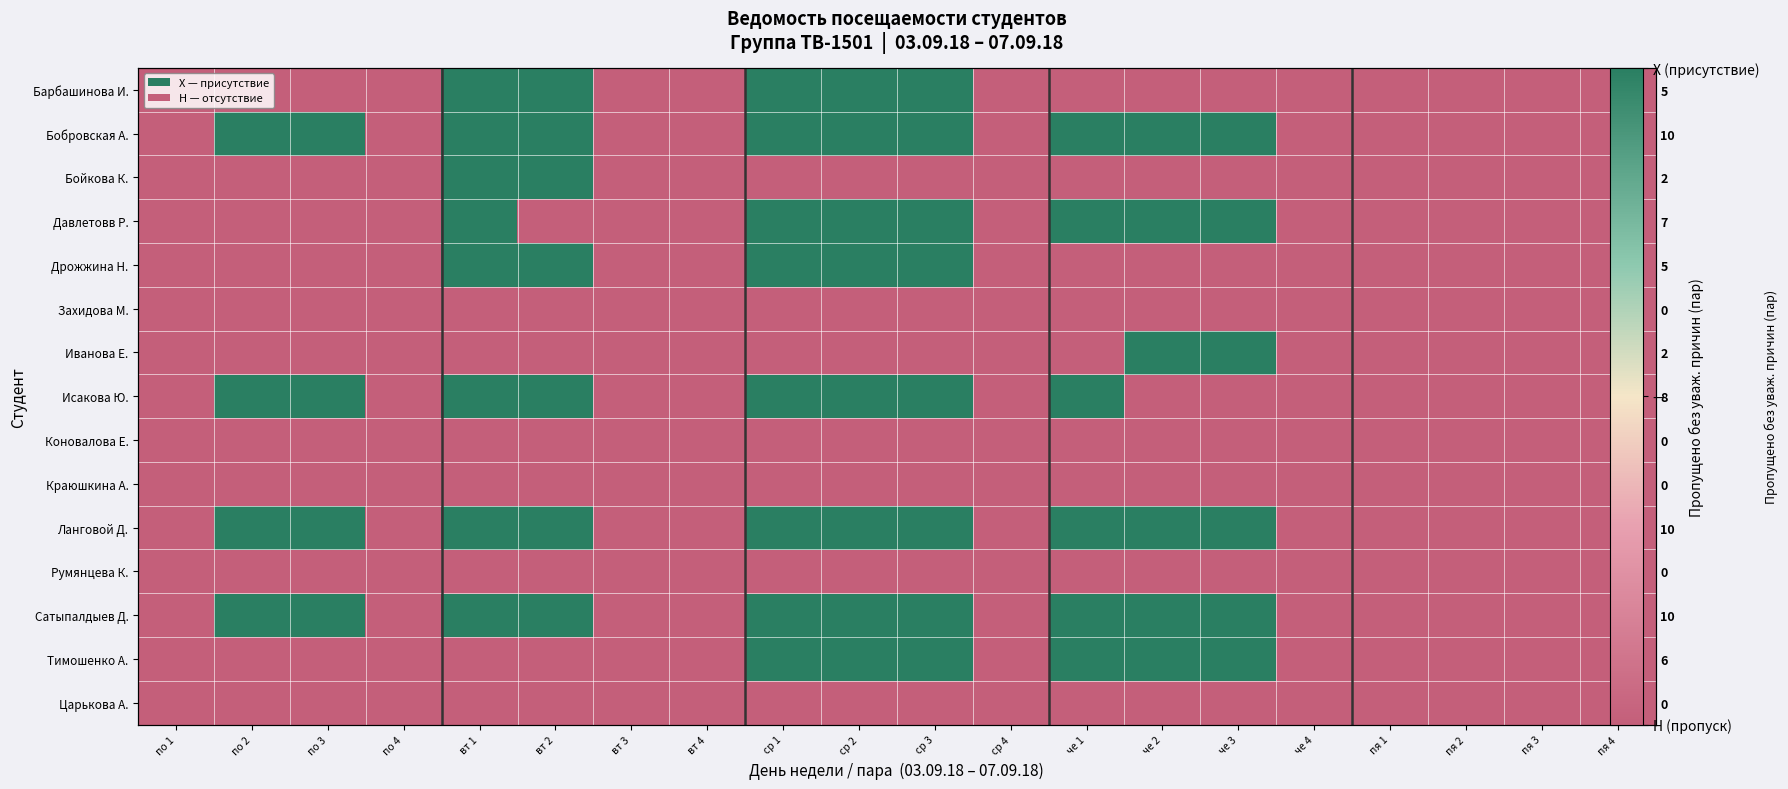

List the labels in order of Коновалова Е. value, smallest first.

по 1, по 2, по 3, по 4, вт 1, вт 2, вт 3, вт 4, ср 1, ср 2, ср 3, ср 4, че 1, че 2, че 3, че 4, пя 1, пя 2, пя 3, пя 4